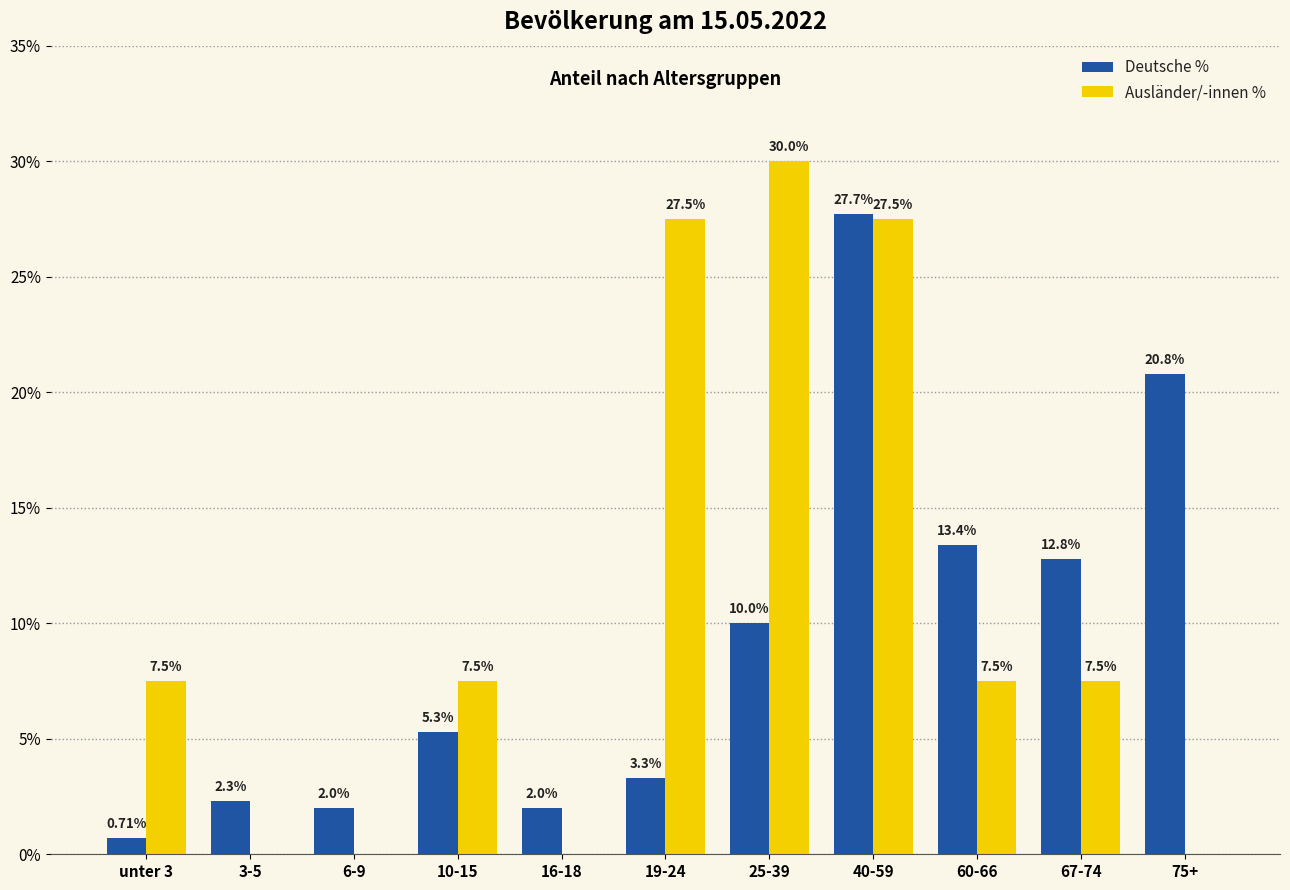

Count the number of categories in the chart.

11